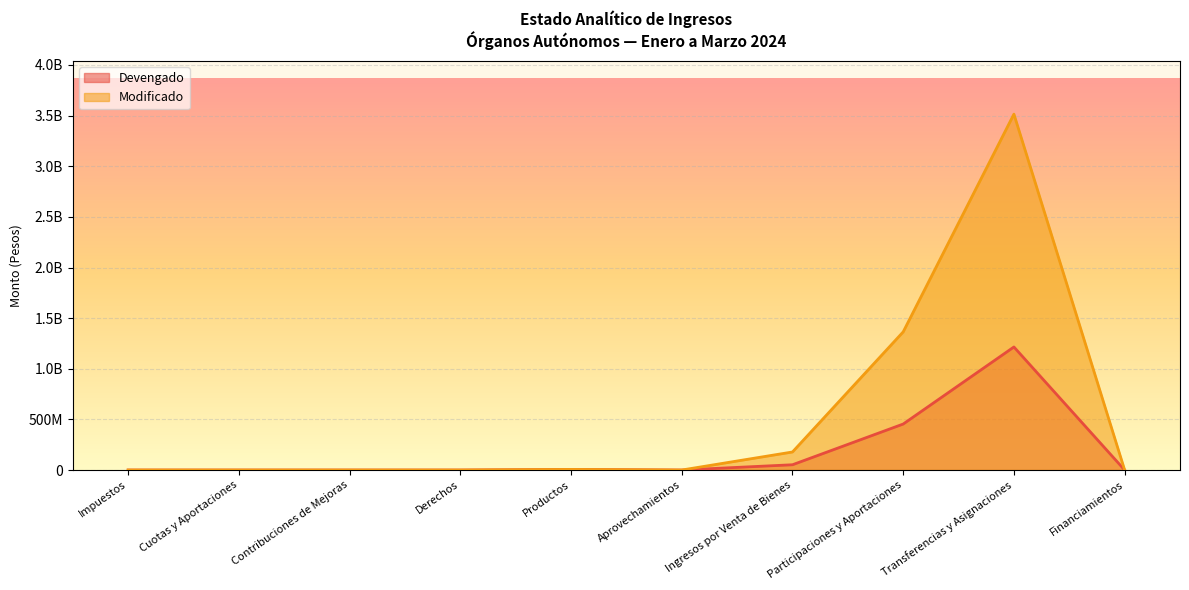

What is the average value of the Modificado series?

506331765.6